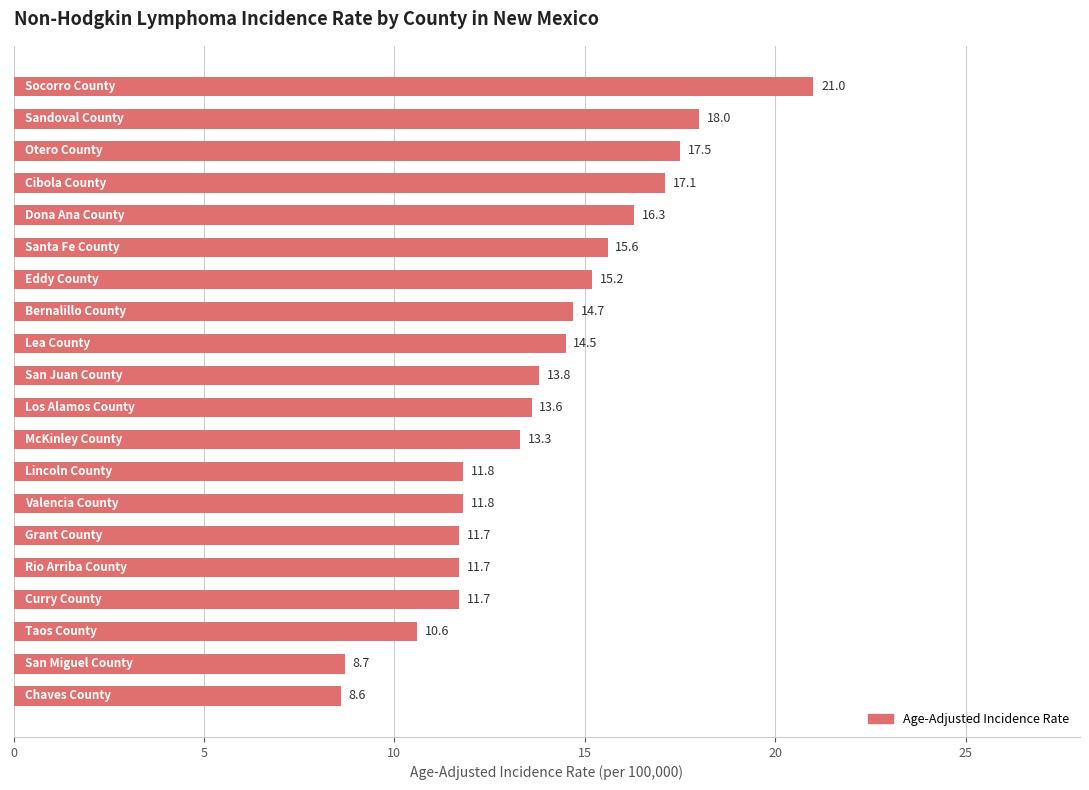

What is the difference between the second highest and second lowest values?

9.3